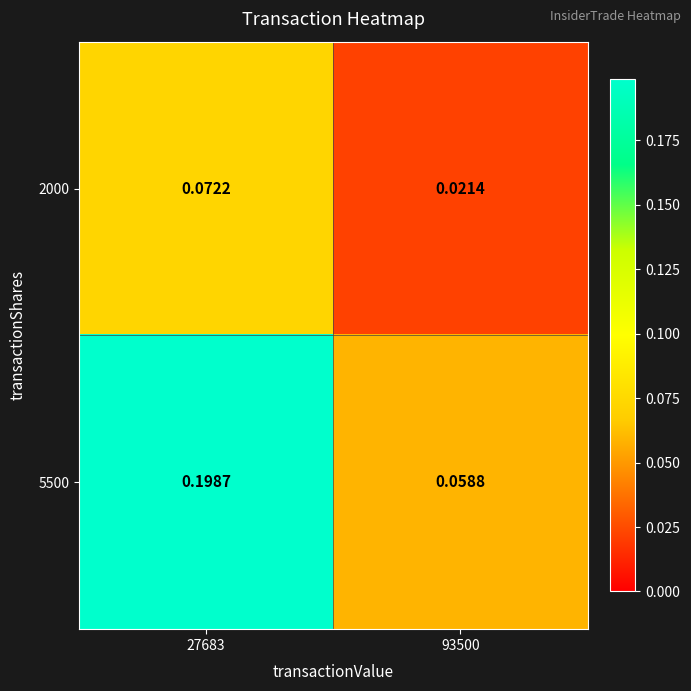

Is the value of 5500 at 93500 greater than the value of 2000 at 27683?

No